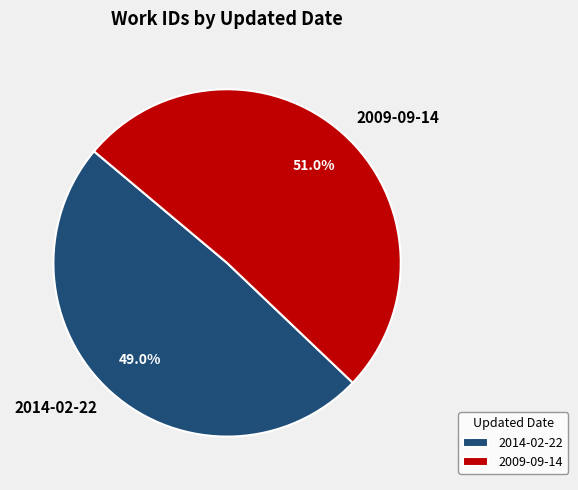

How many slices are in this pie chart?

2